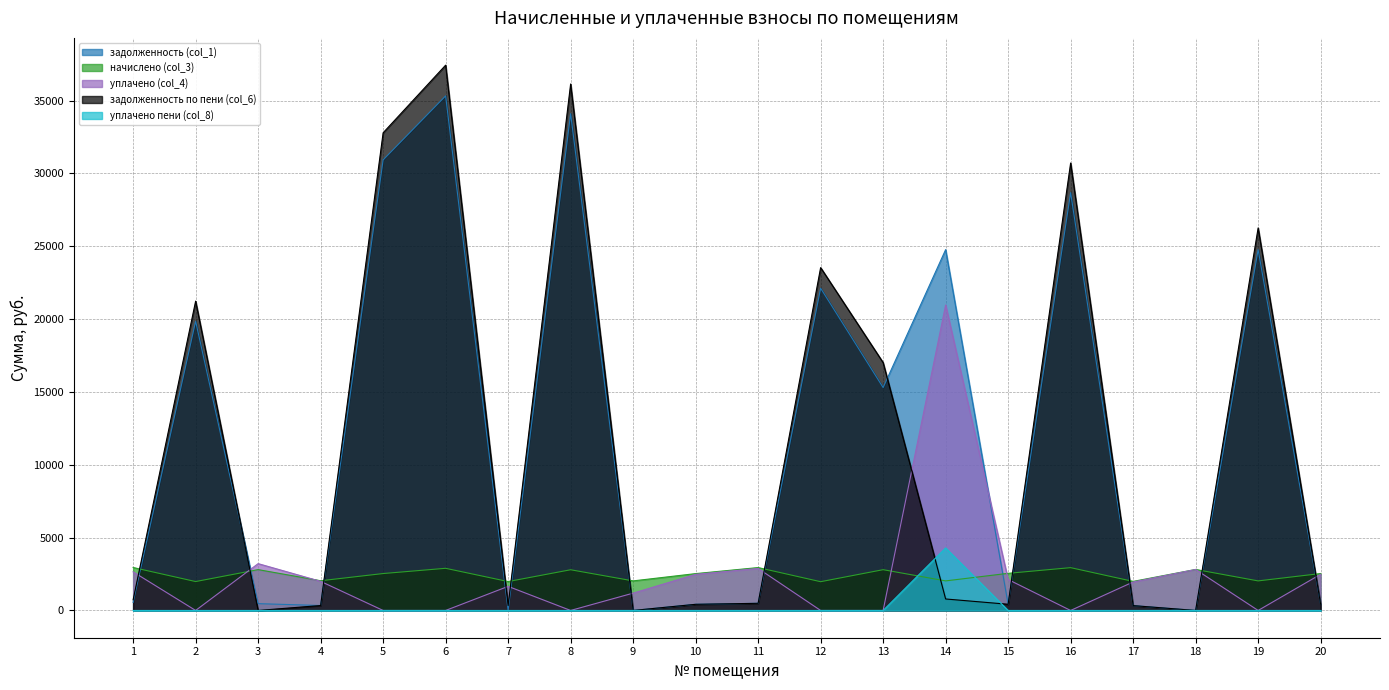

Which series changed the most between 15 and 19?

задолженность по пени (col_6)